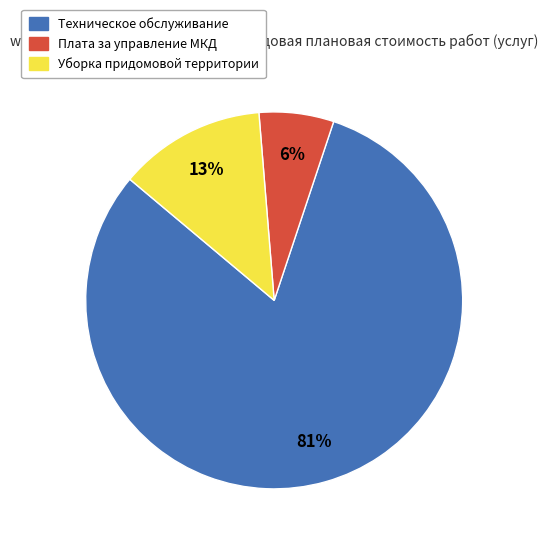

To the nearest percent, what is the difference between the largest and smallest slice percentages?

75%